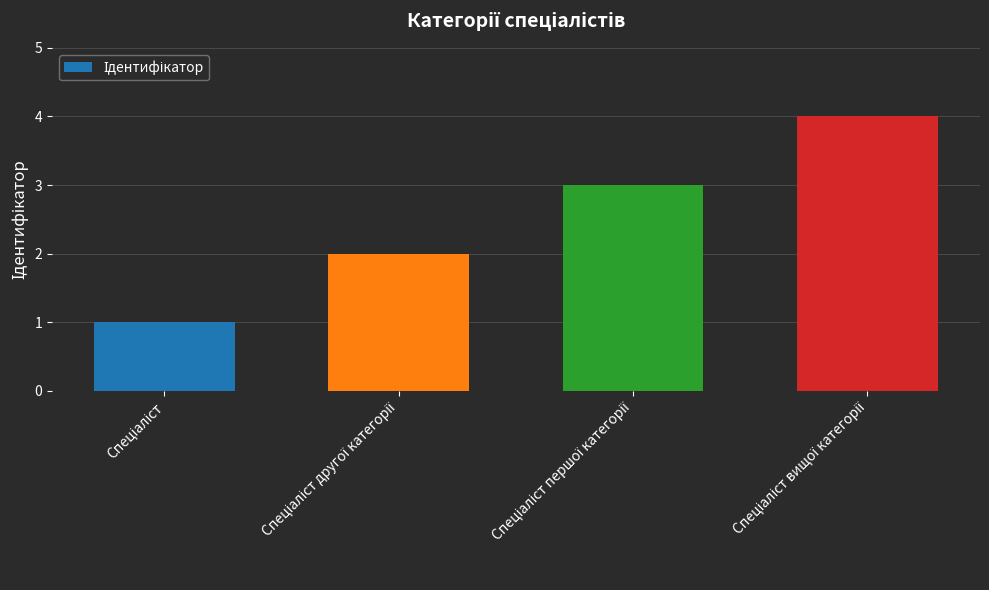

What is the sum of all values?

10